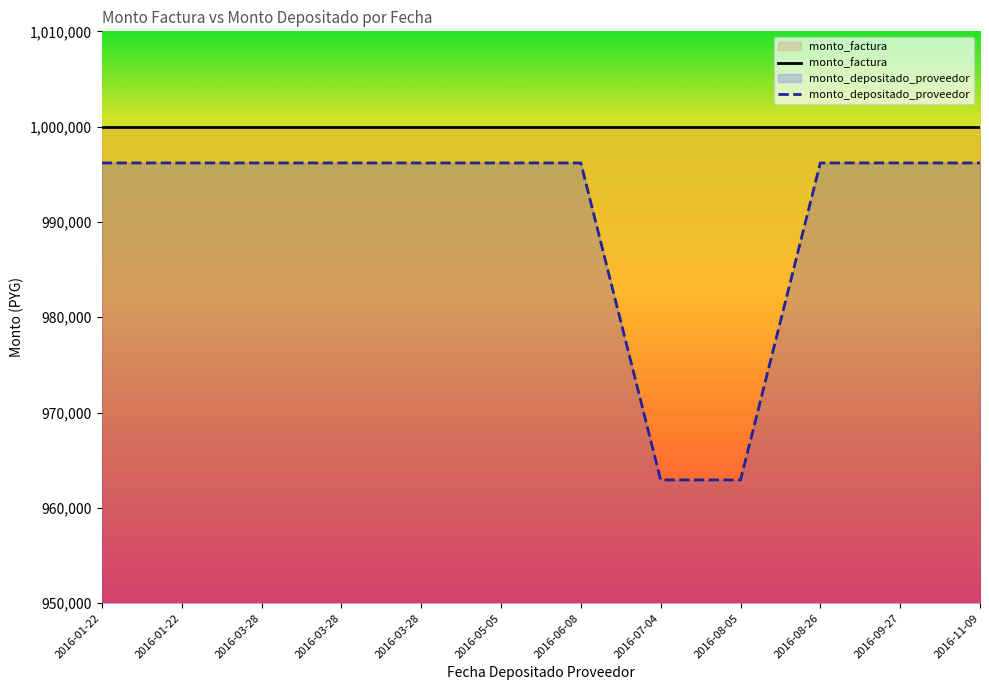

Rank the categories by value from highest to lowest.

2016-01-22, 2016-01-22, 2016-03-28, 2016-03-28, 2016-03-28, 2016-05-05, 2016-06-08, 2016-08-26, 2016-09-27, 2016-11-09, 2016-07-04, 2016-08-05